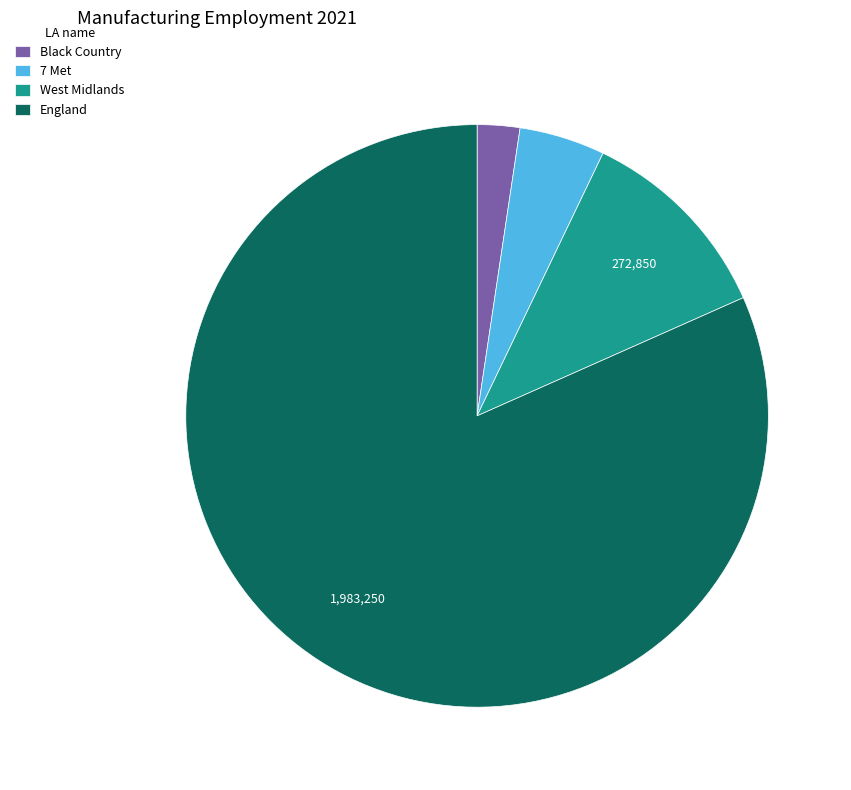

Approximately how many times larger is the value at 7 Met compared to West Midlands?

0.4